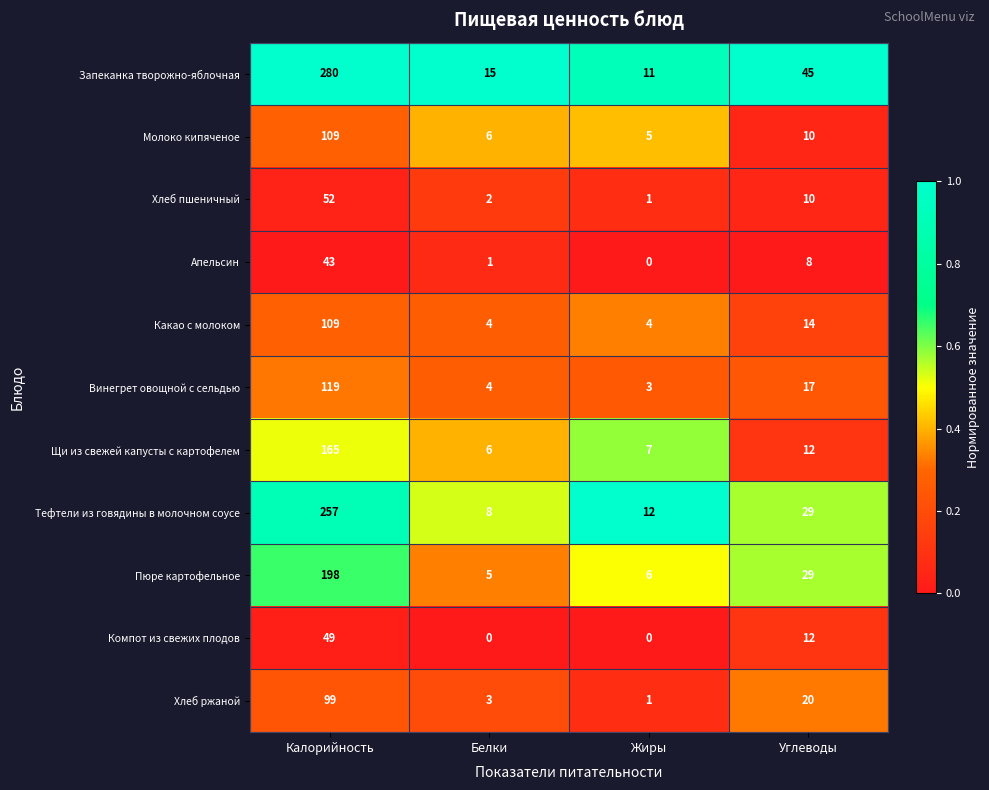

At which category does the chart reach its peak across all series?

Калорийность